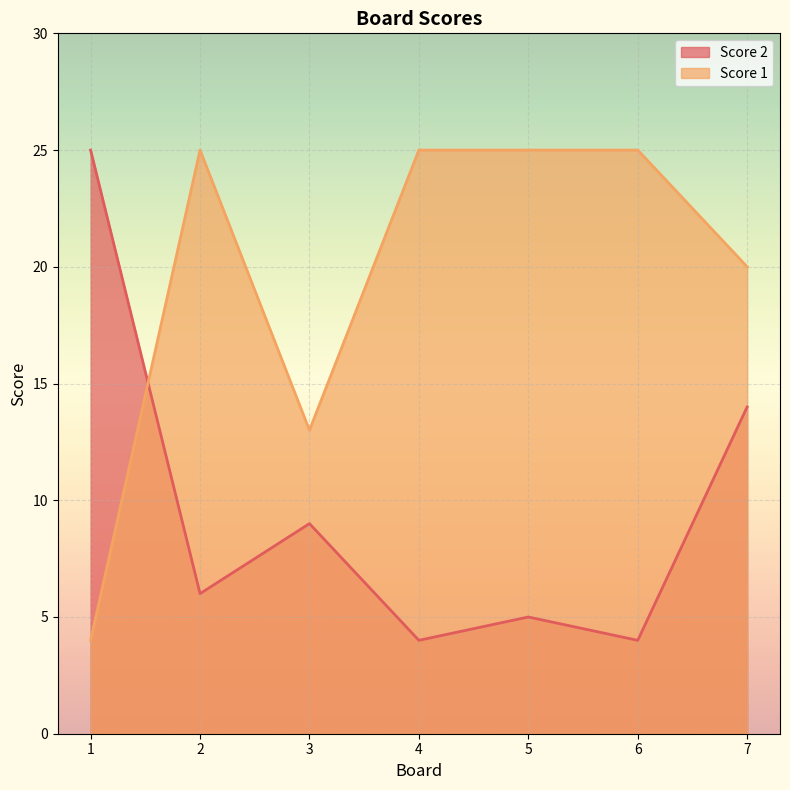

What is the spread (max minus min) of values at 6?

21